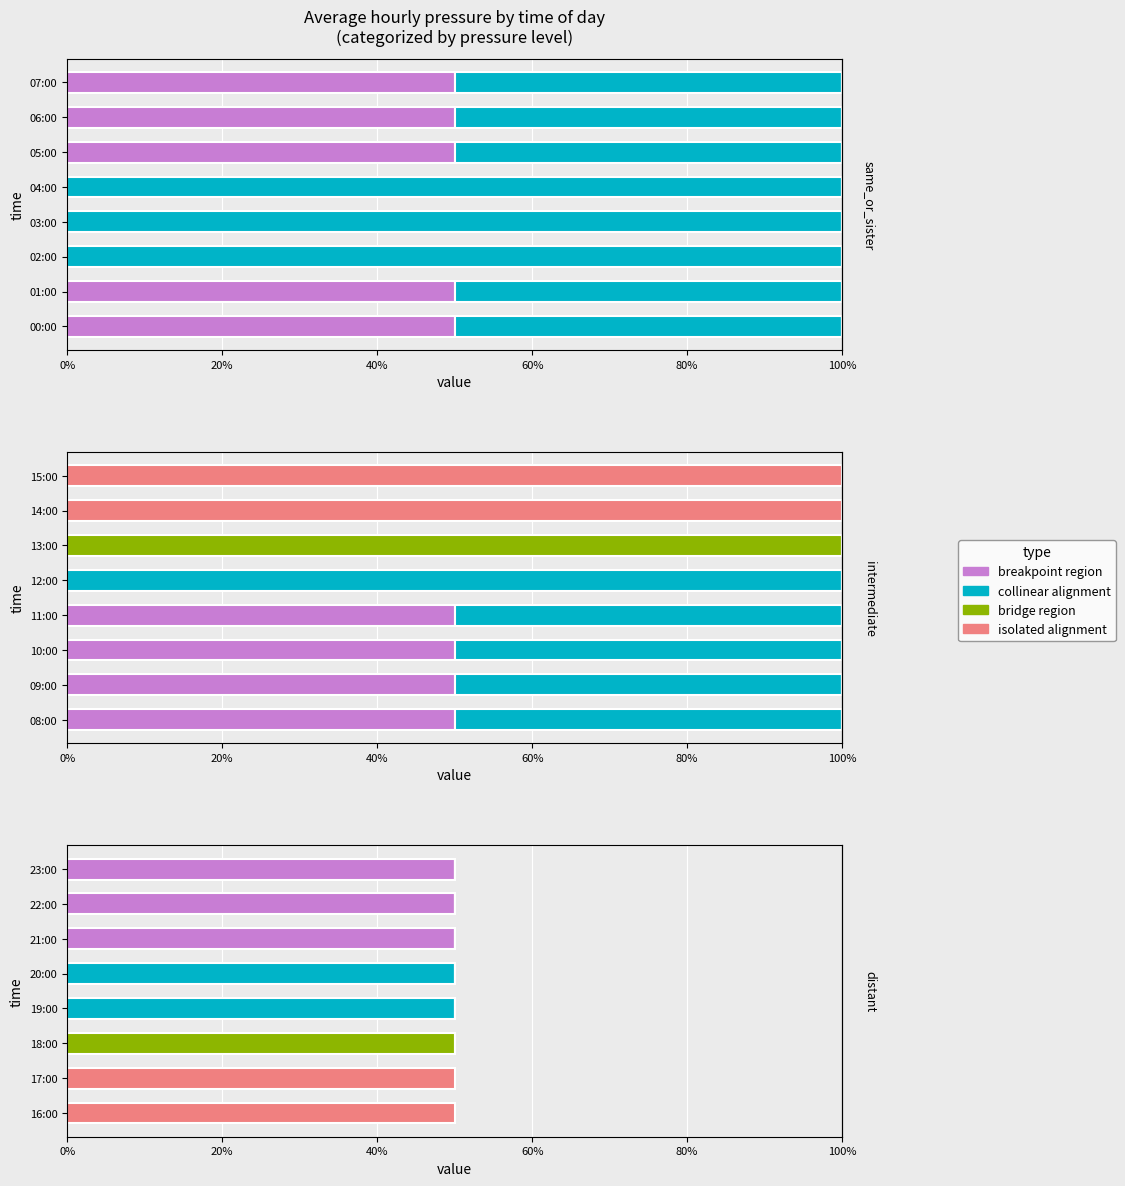

What is the label of the 7th bar from the left?

22:00